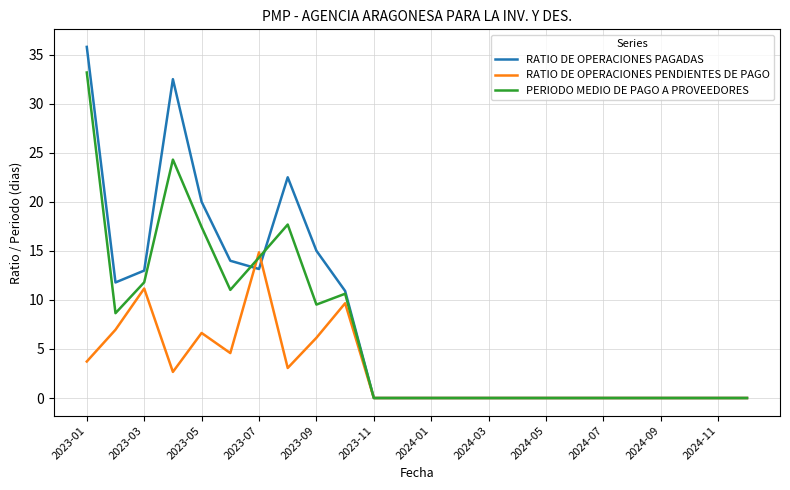

Rank the series by their average value, from highest to lowest.

RATIO DE OPERACIONES PAGADAS, PERIODO MEDIO DE PAGO A PROVEEDORES, RATIO DE OPERACIONES PENDIENTES DE PAGO